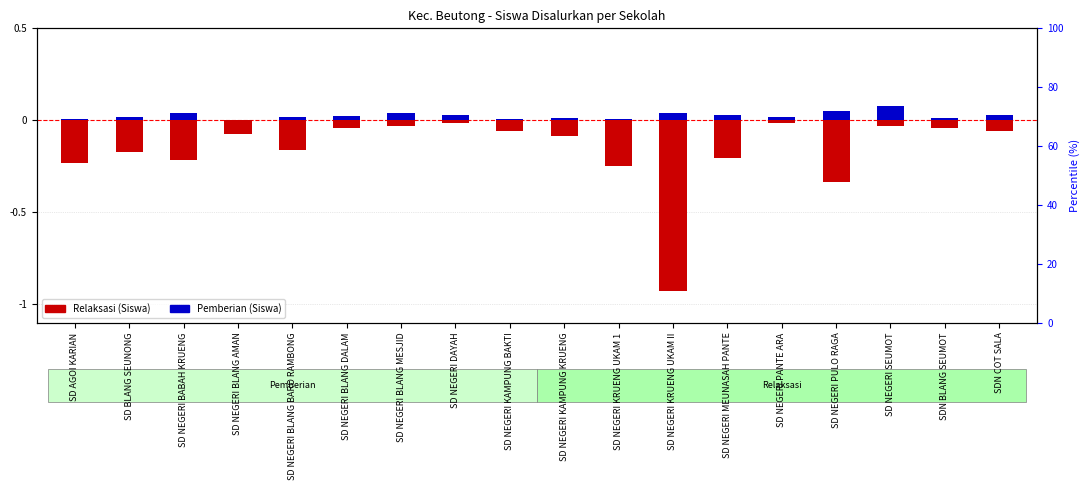

What is the smallest value displayed?

-0.9